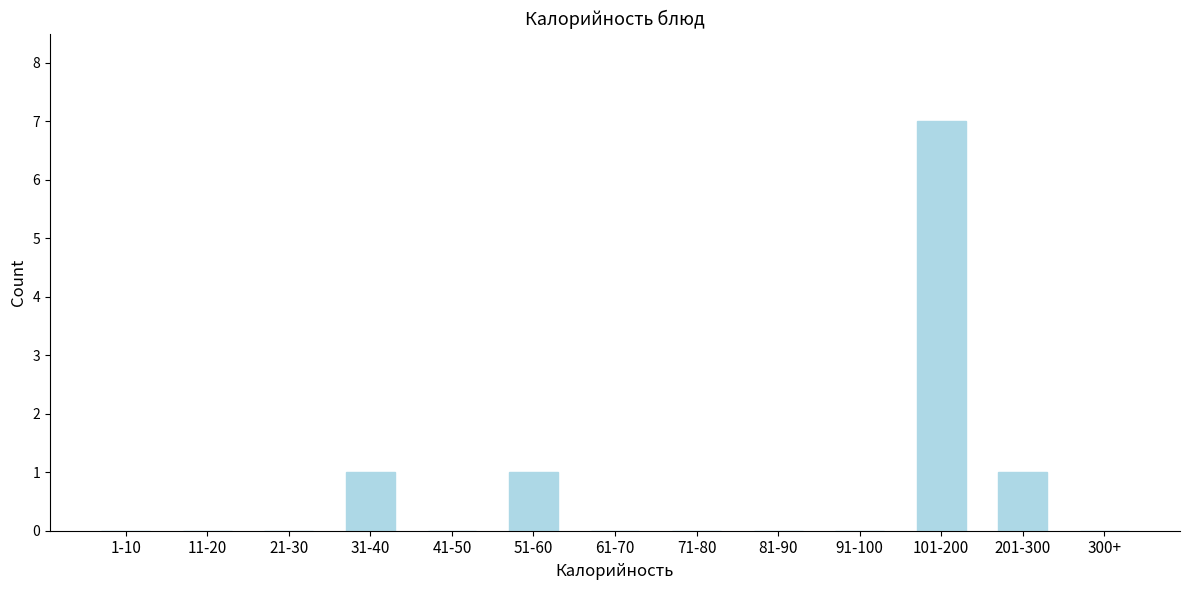

Reading left to right, extract all data points from this chart.

1-10=0	11-20=0	21-30=0	31-40=1	41-50=0	51-60=1	61-70=0	71-80=0	81-90=0	91-100=0	101-200=7	201-300=1	300+=0